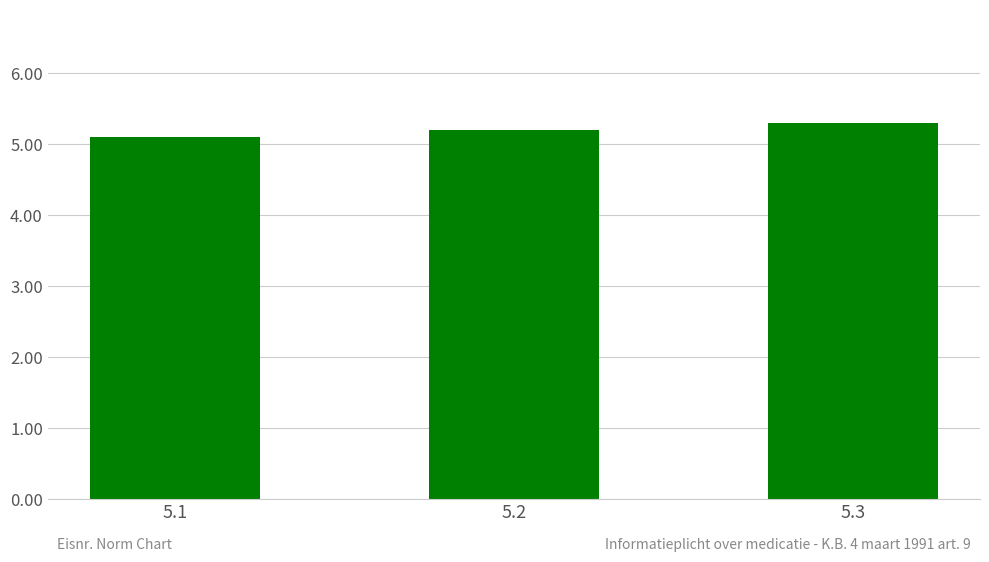

What is the minimum value shown in the chart?

5.1